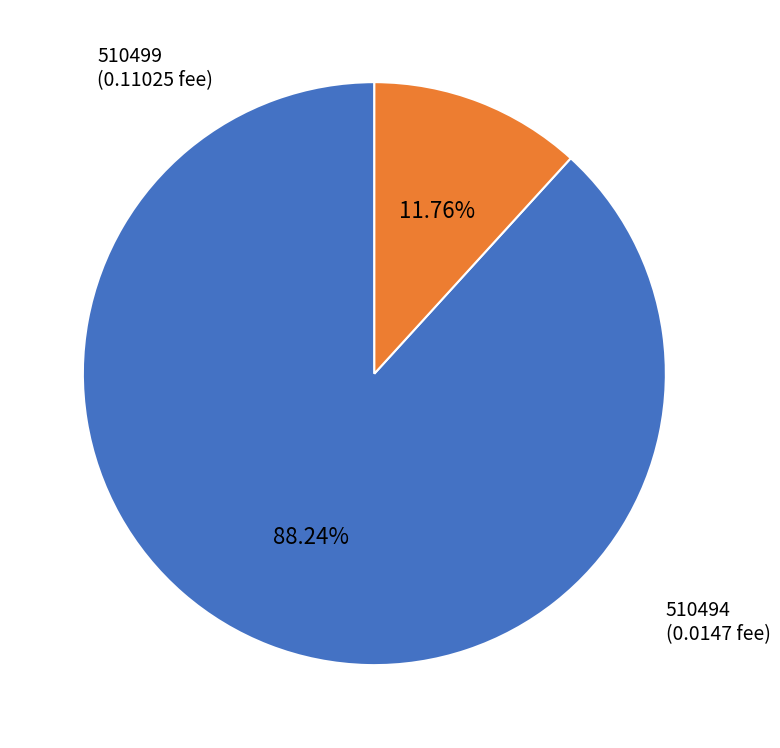

How many slices are in this pie chart?

2